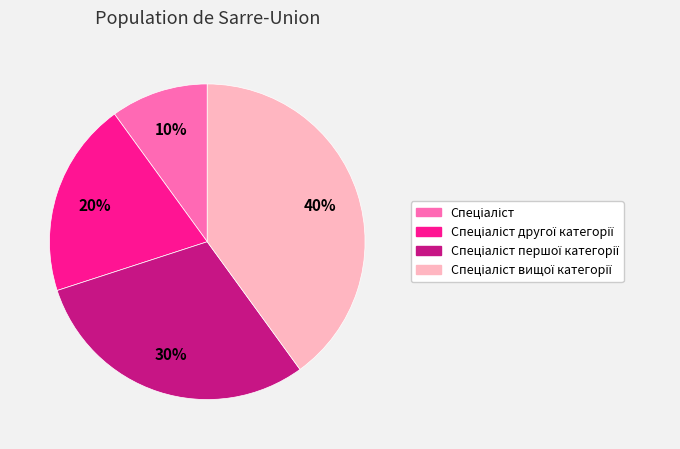

To the nearest percent, what is the difference between the largest and smallest slice percentages?

30%